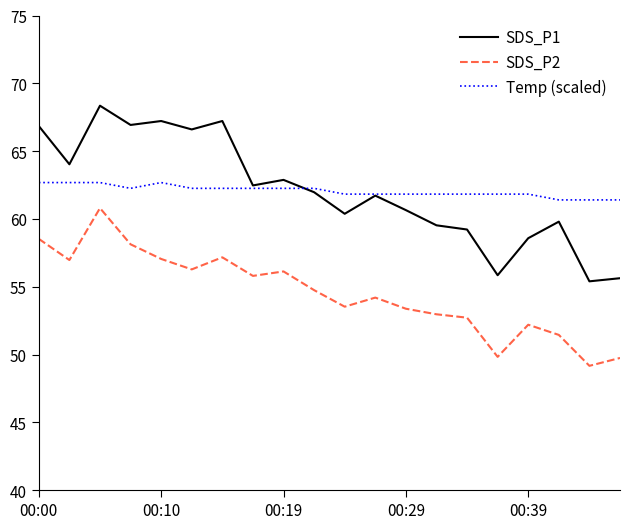

List the series in order of their peak value, highest first.

SDS_P1, Temp (scaled), SDS_P2